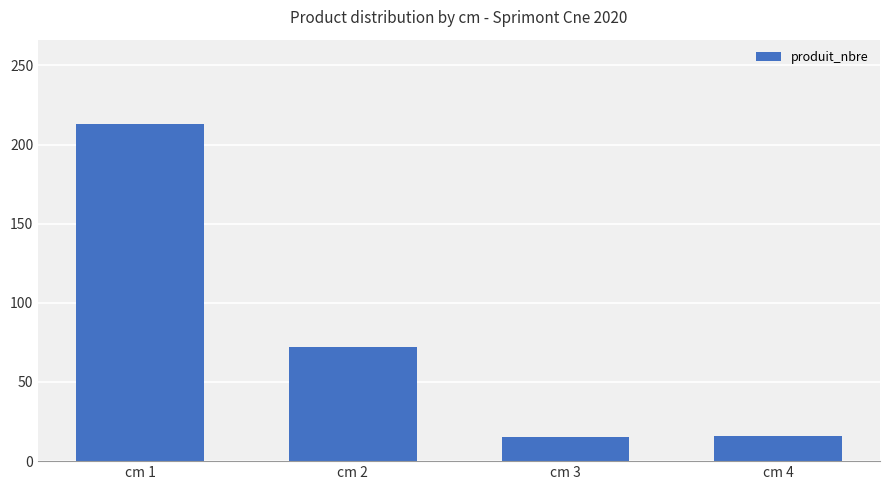

The value at cm 1 is 332. True or false?

False